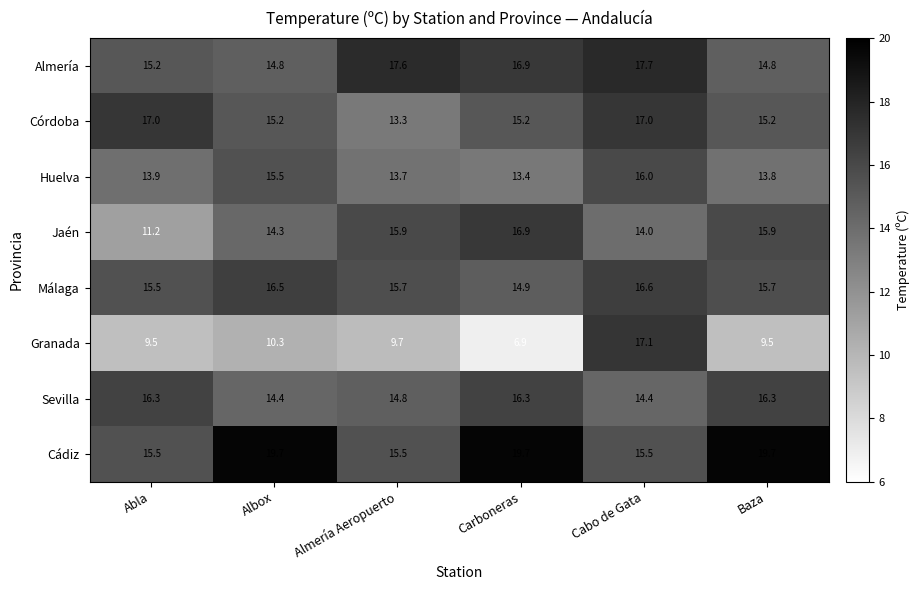

What is the minimum value for Córdoba?

13.3